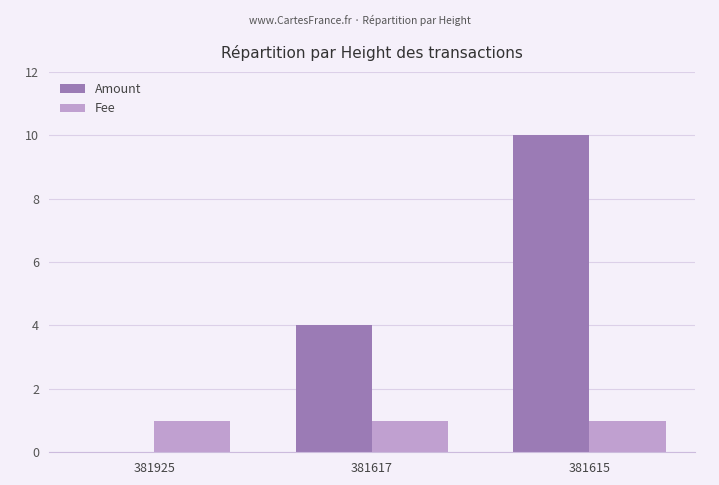

Is the value of Fee at 381615 greater than the value of Amount at 381615?

No